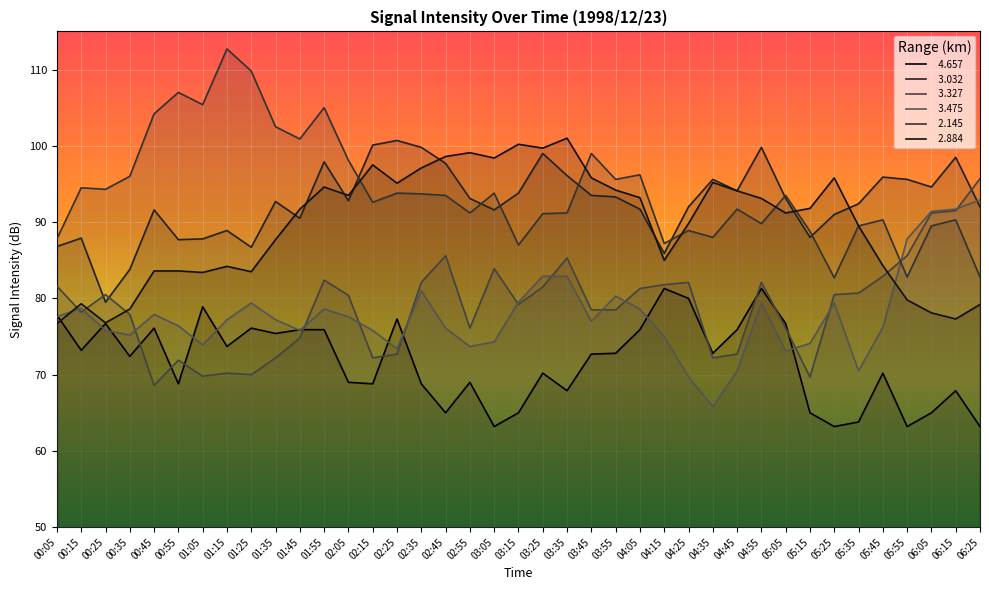

Where do   2.884 and   4.657 first cross each other?

00:05 and 00:15